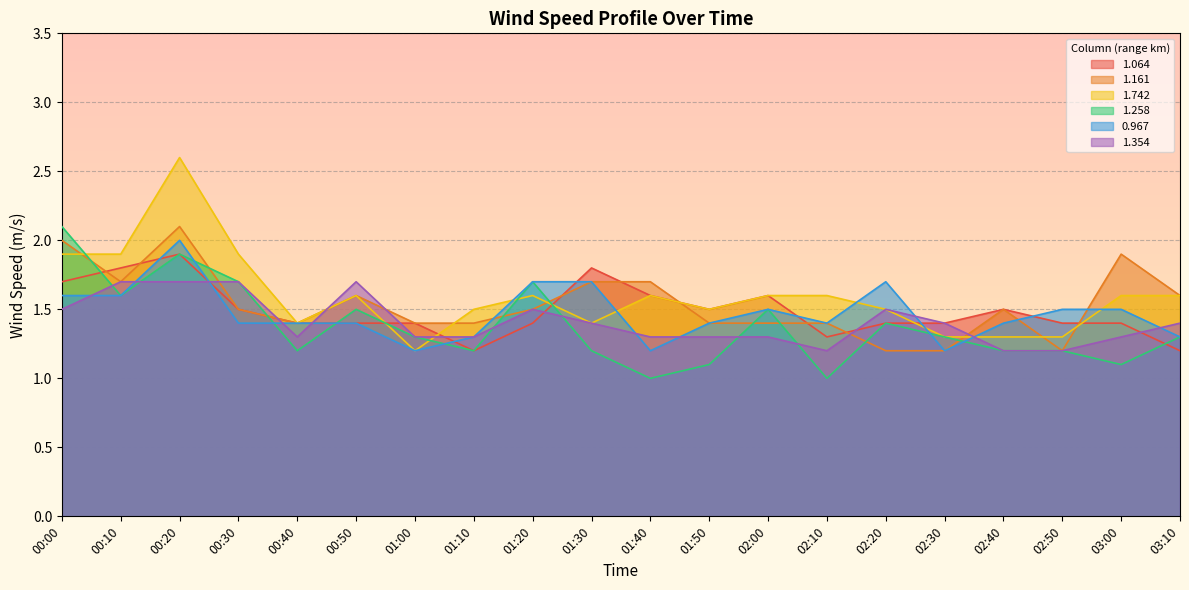

What are all the series names shown in the legend?

1.064, 1.161, 1.742, 1.258, 0.967, 1.354